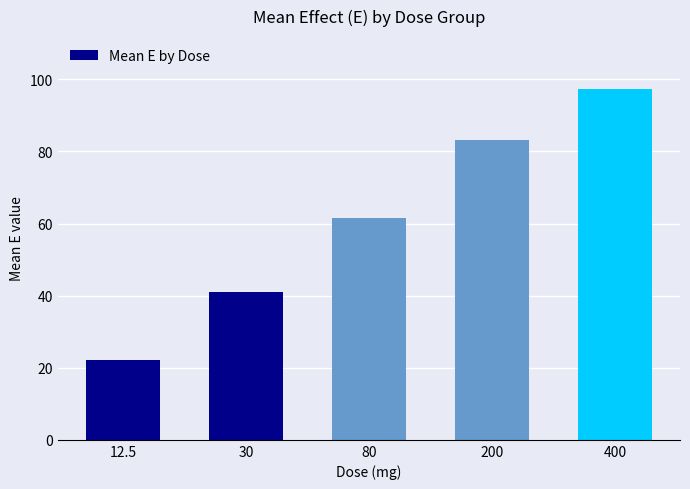

What is the label of the 5th bar from the left?

400